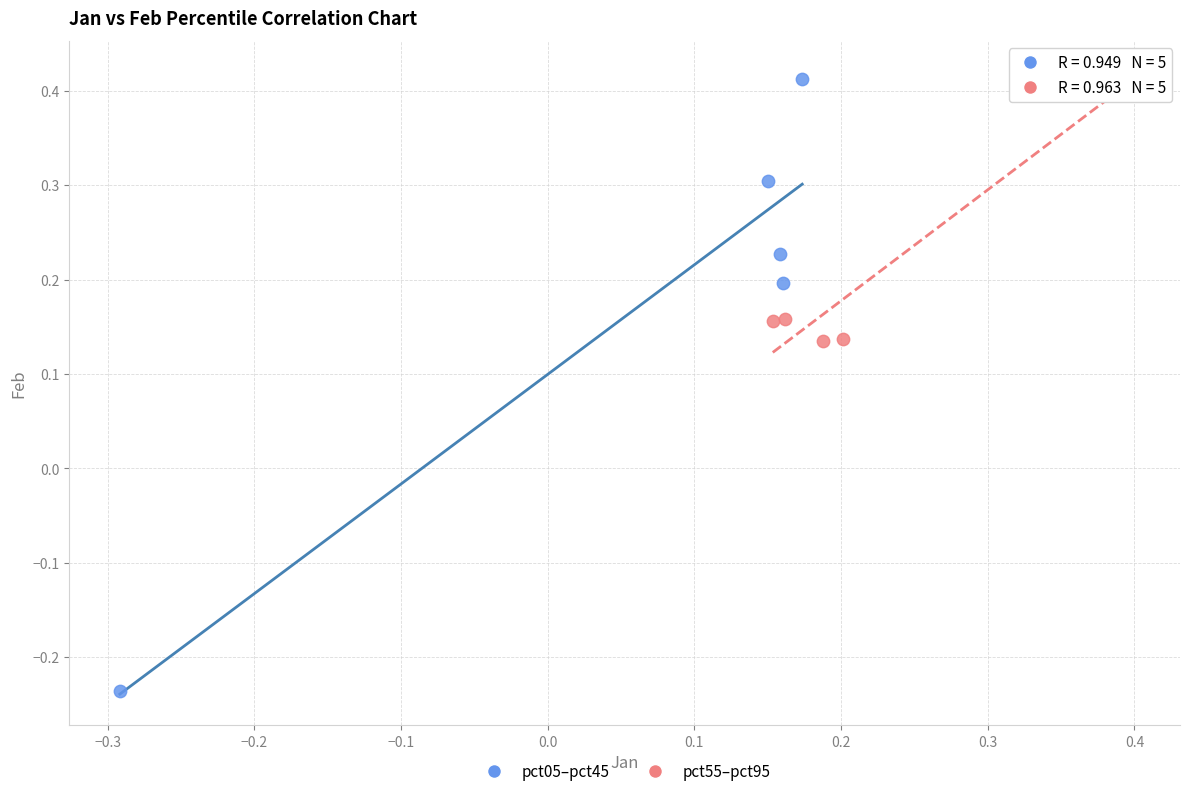

Which series reaches the minimum Y coordinate?

pct05–pct45